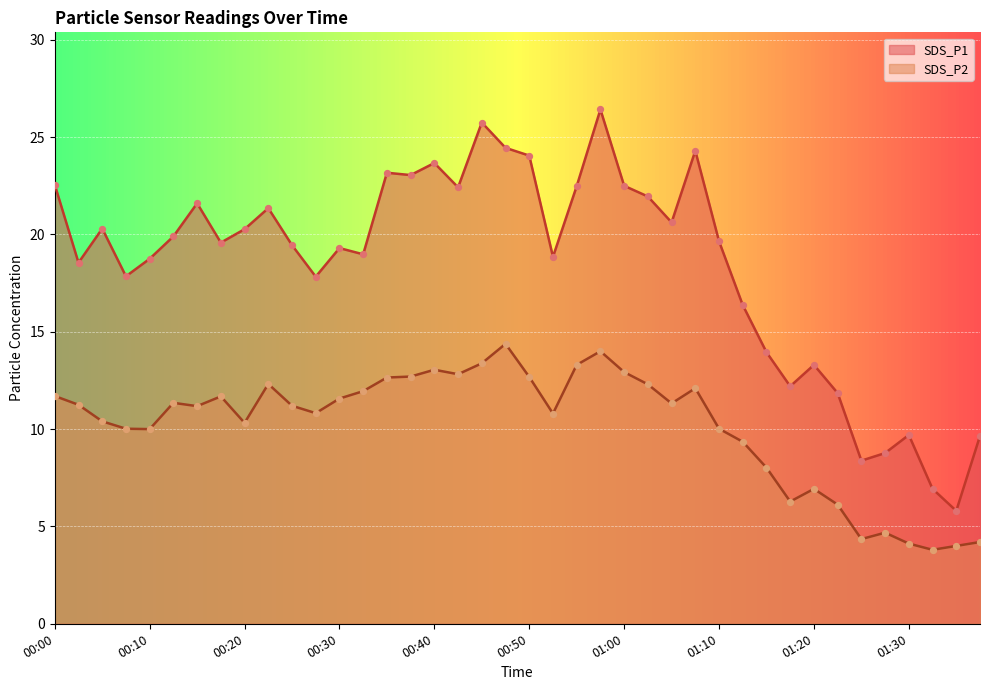

Which series contains the lowest Y value?

SDS_P2